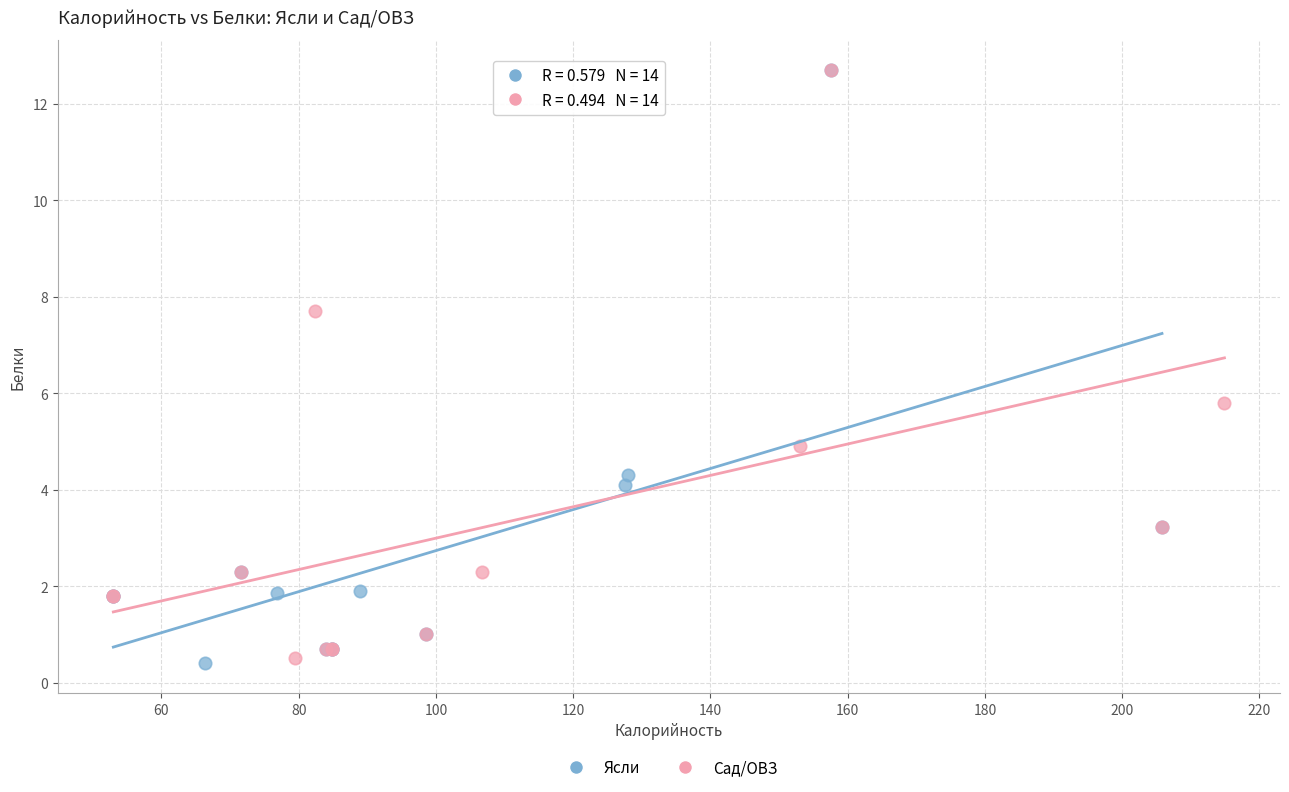

Which series has the largest Y range (max minus min)?

Ясли